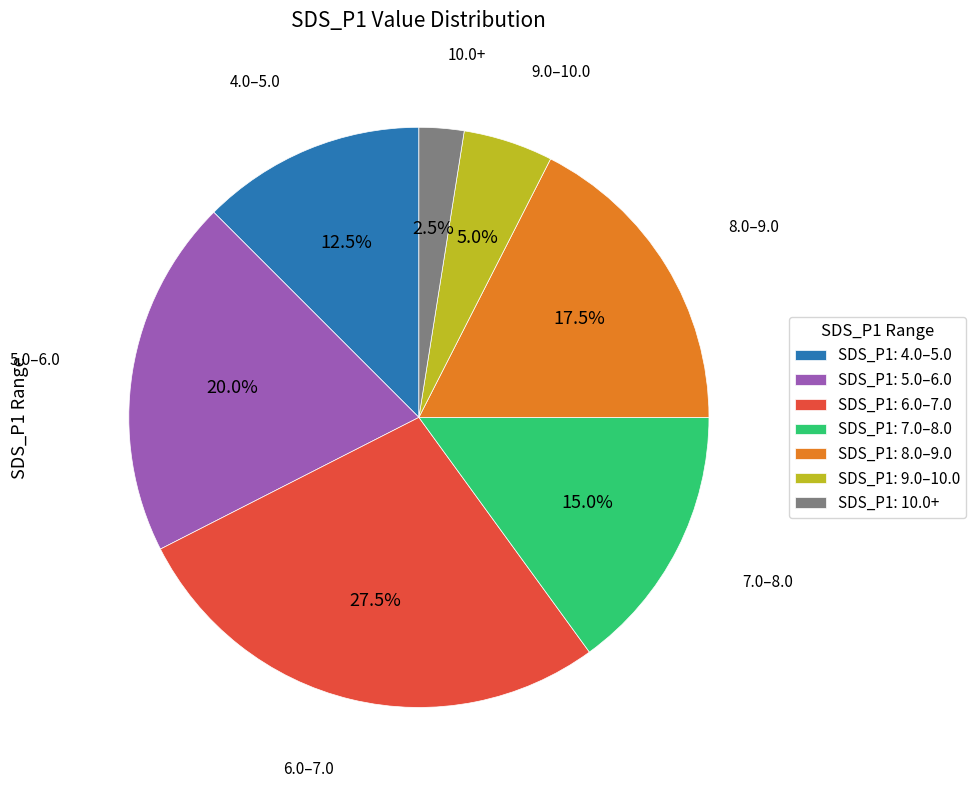

Is there a majority slice in this chart?

No